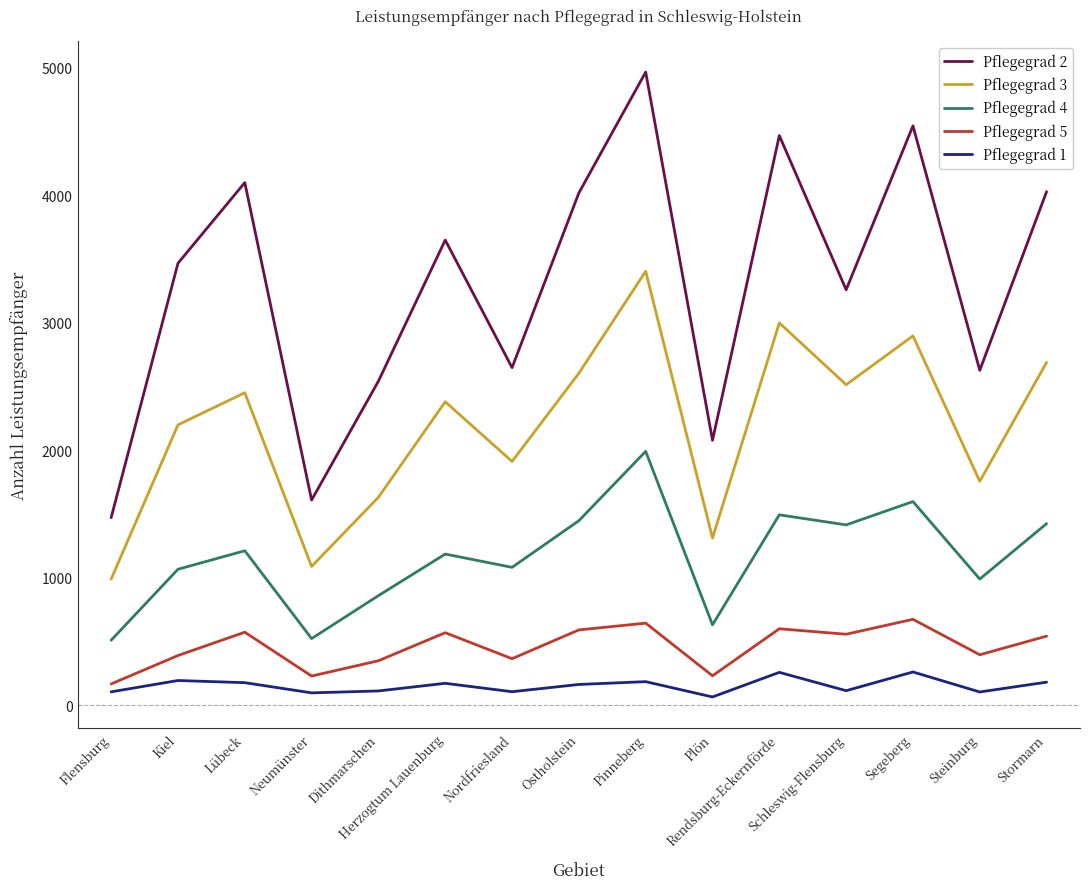

Count the number of data series in this chart.

5